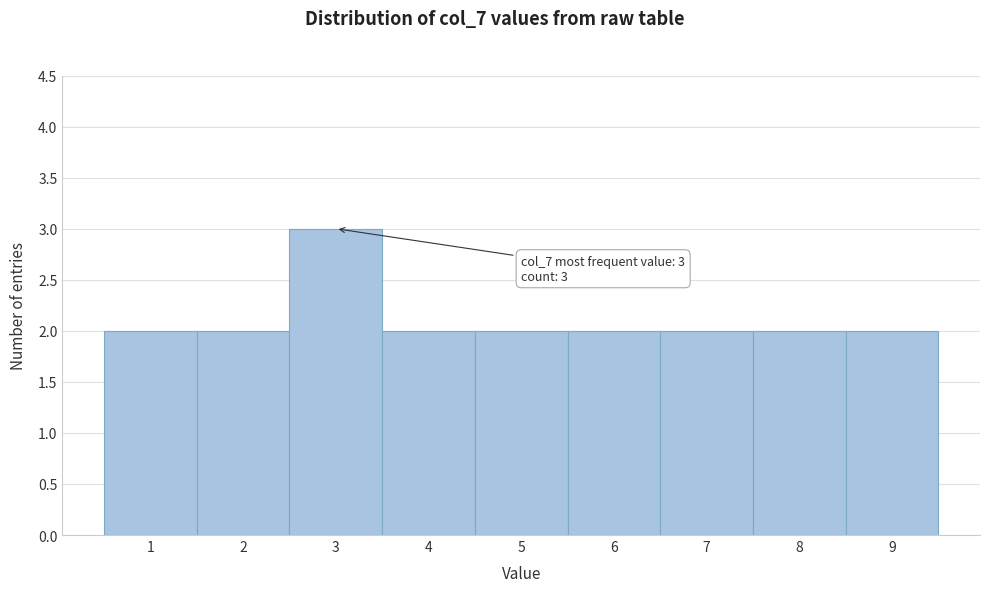

Over which range of the x-axis is the bar tallest?

2.5 to 3.5